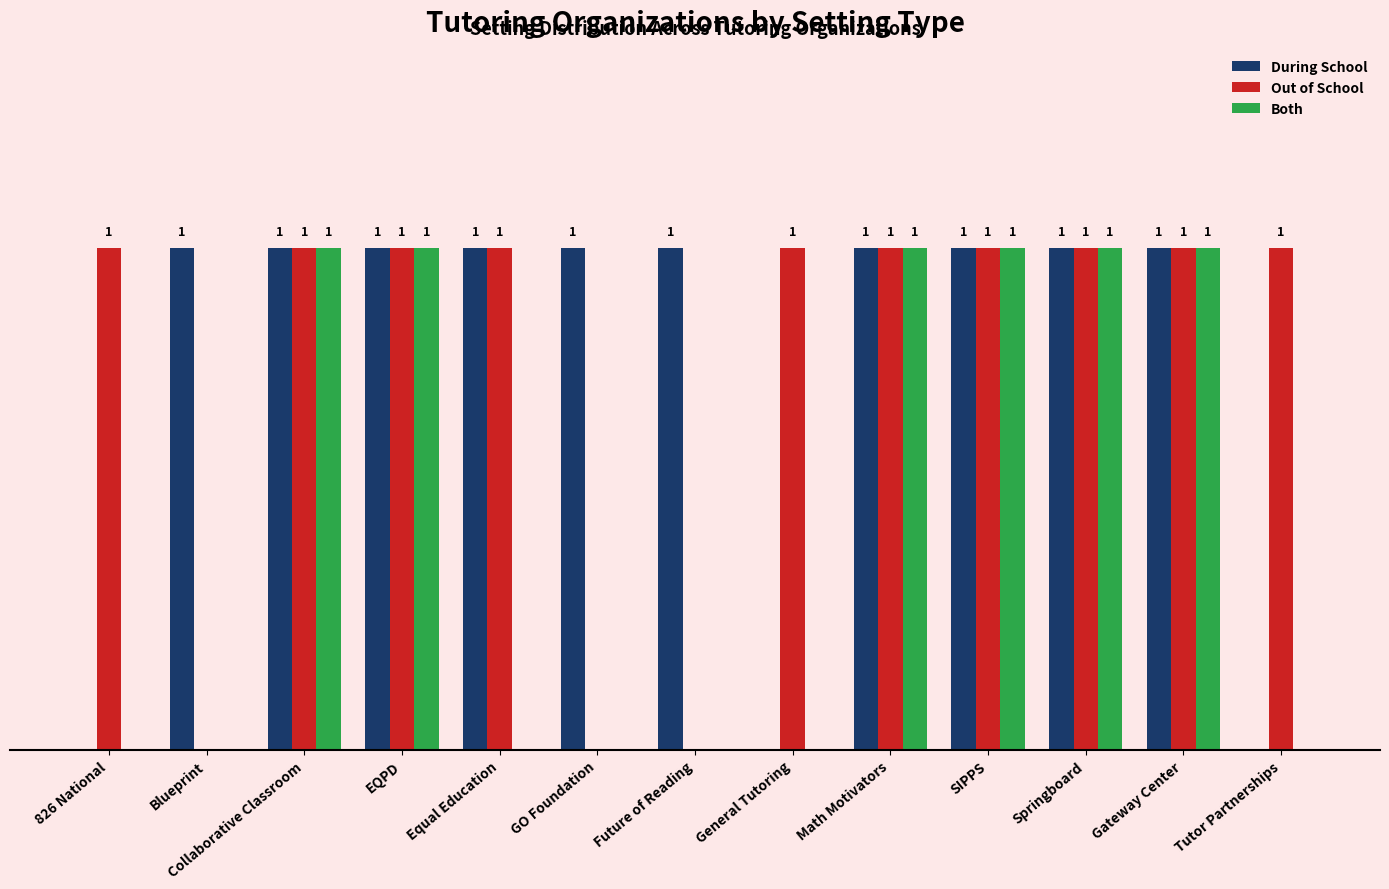

Between Equal Education and Gateway Center, which series saw the biggest shift?

Both